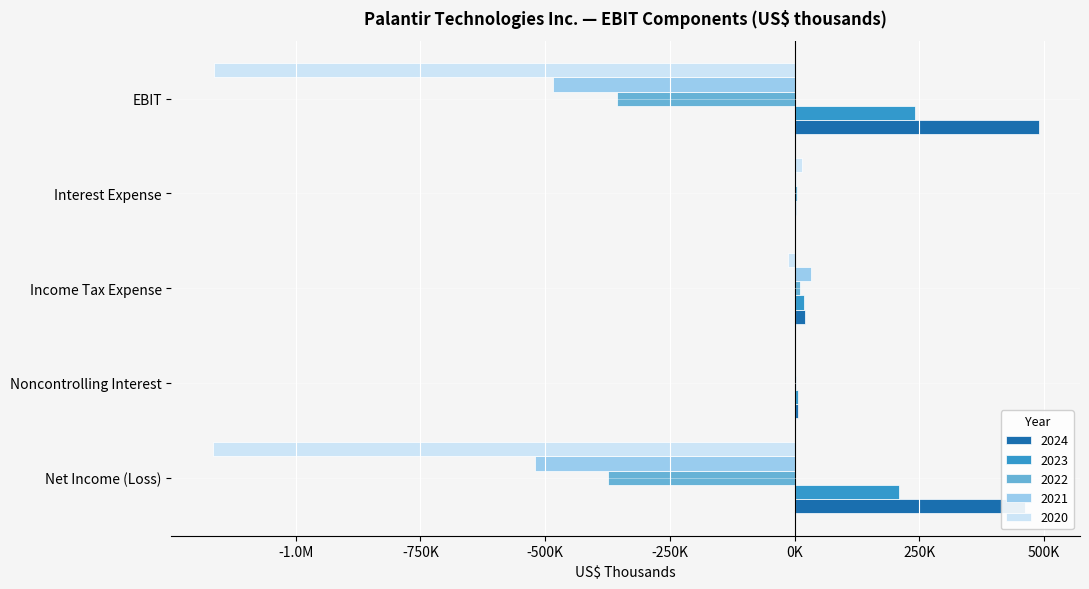

Is the value of 2024 at Net Income (Loss) greater than the value of 2022 at Noncontrolling Interest?

Yes